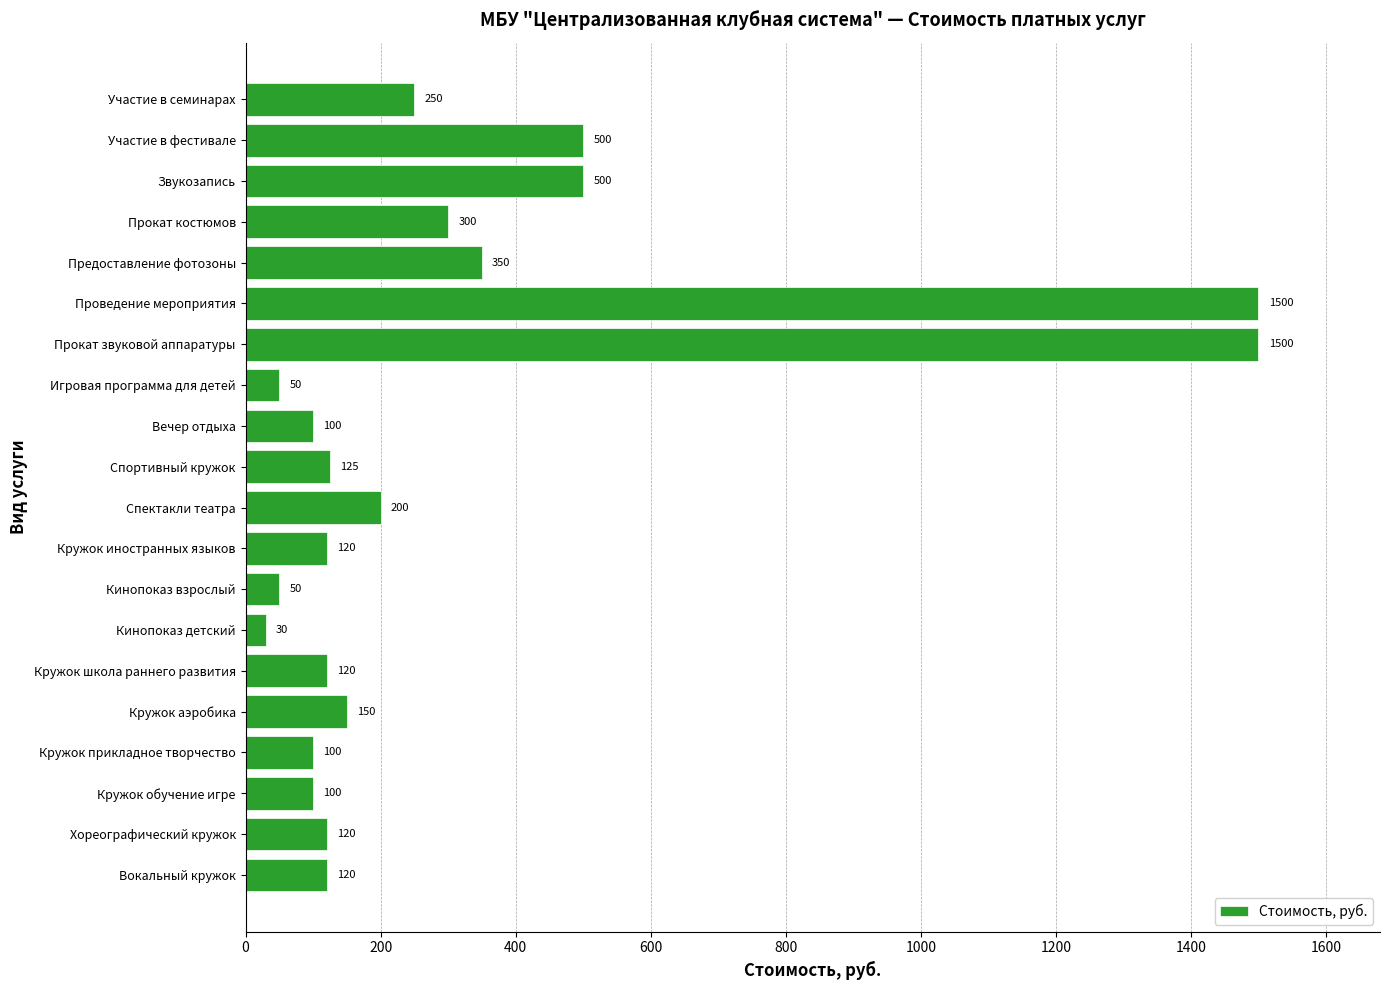

What is the minimum value shown in the chart?

30